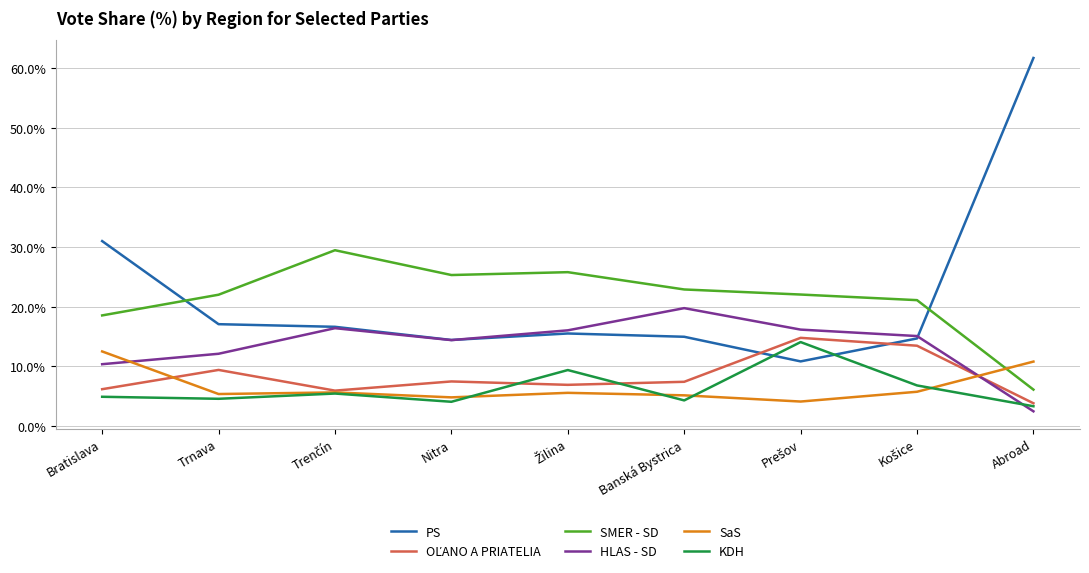

The value of SaS at Abroad is 5.3. True or false?

False